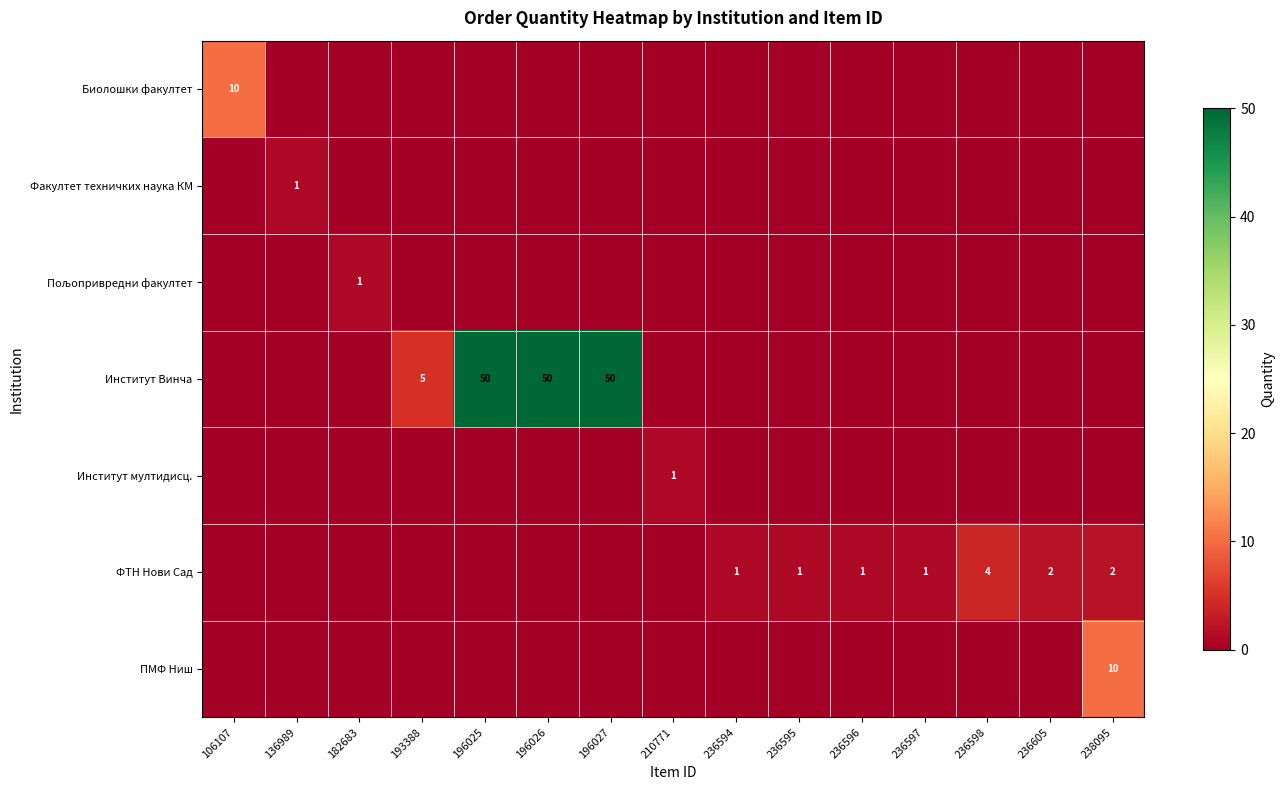

True or false: ФТН Нови Сад has a value of 1 at 236594.

False